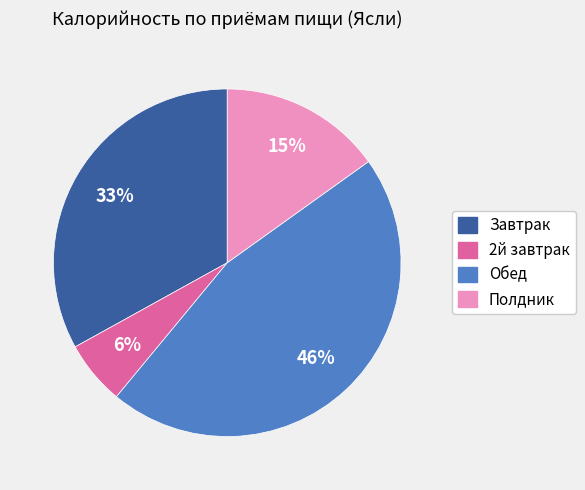

Is it true that 2й завтрак is 6% of the pie?

True